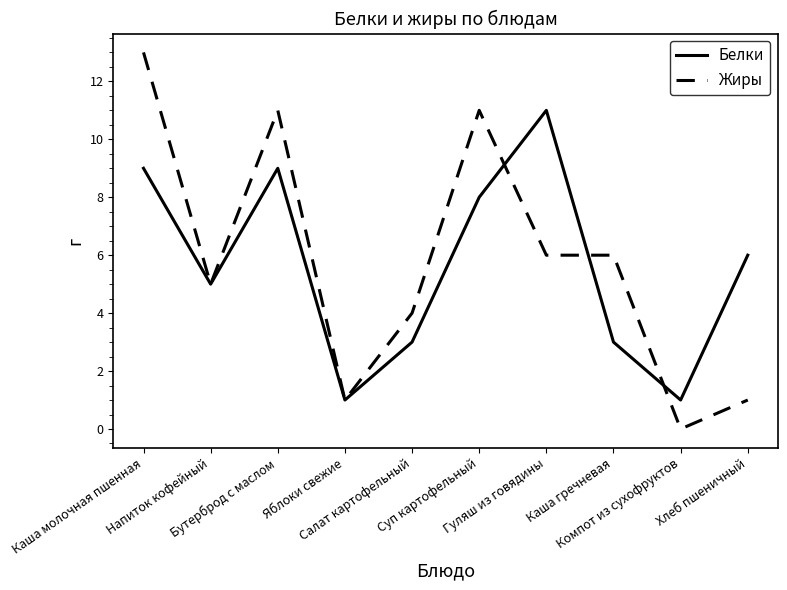

Reading left to right, list all the values displayed in this chart.

Белки: Каша молочная пшенная=9	Напиток кофейный=5	Бутерброд с маслом=9	Яблоки свежие=1	Салат картофельный=3	Суп картофельный=8	Гуляш из говядины=11	Каша гречневая=3	Компот из сухофруктов=1	Хлеб пшеничный=6
Жиры: Каша молочная пшенная=13	Напиток кофейный=5	Бутерброд с маслом=11	Яблоки свежие=1	Салат картофельный=4	Суп картофельный=11	Гуляш из говядины=6	Каша гречневая=6	Компот из сухофруктов=0	Хлеб пшеничный=1